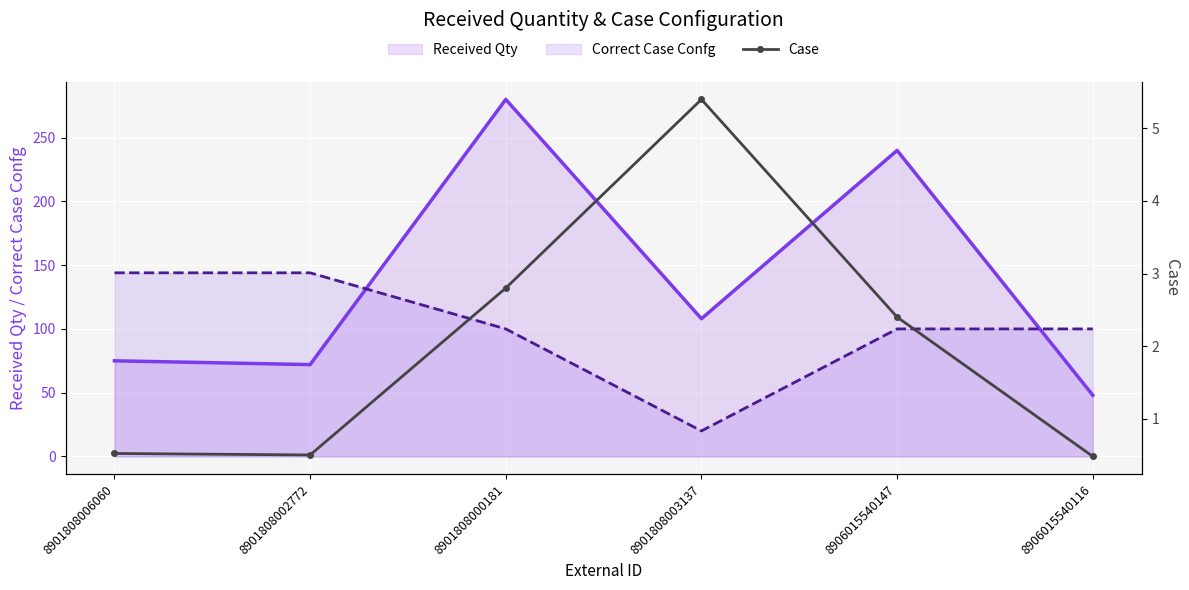

What is the difference between the maximum and minimum values?

4.9